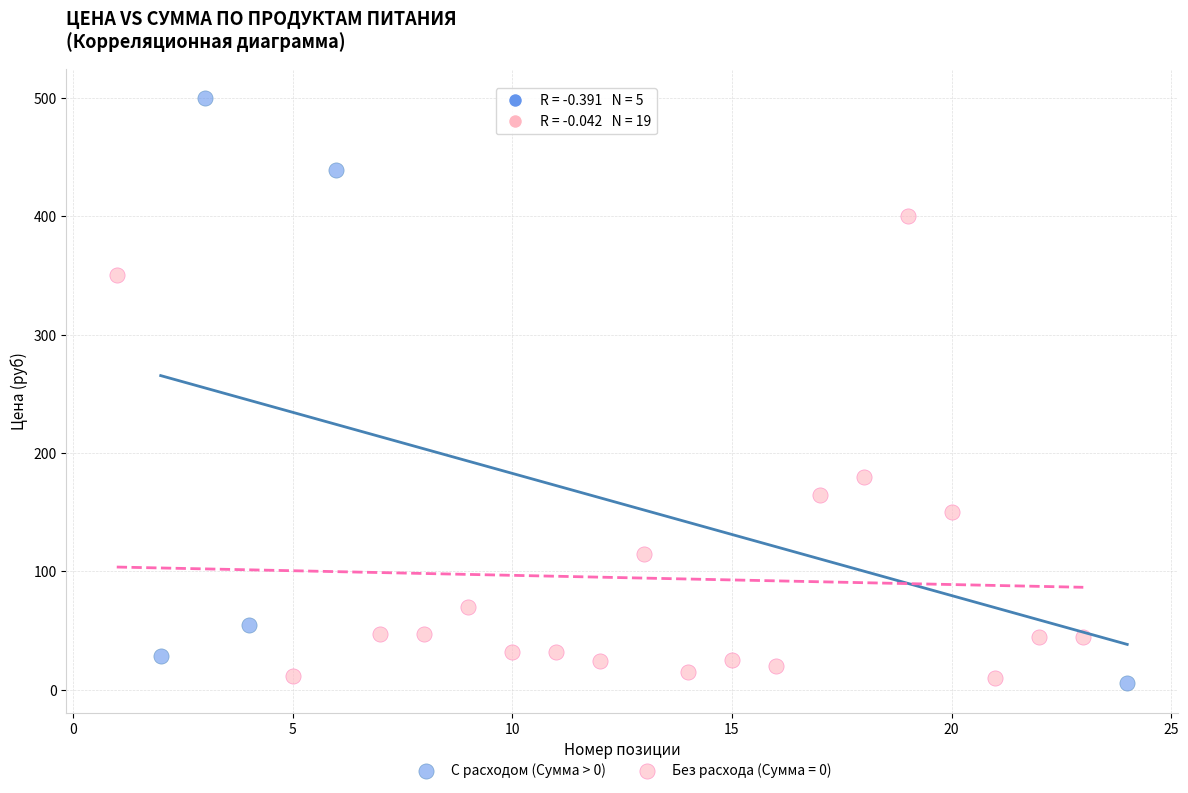

Which series has the largest Y range (max minus min)?

С расходом (Сумма > 0)